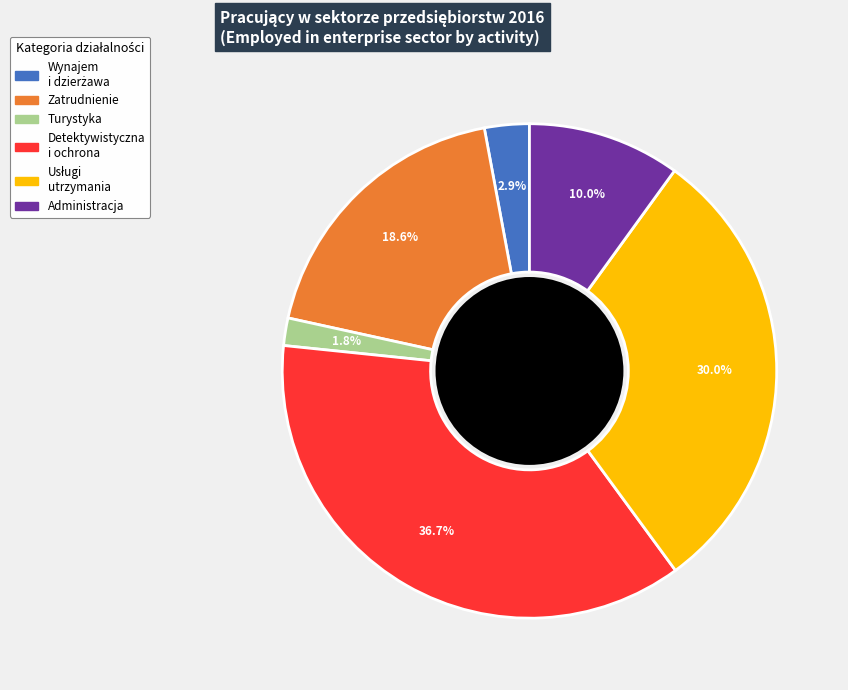

Is there any slice that represents more than half of the pie?

No